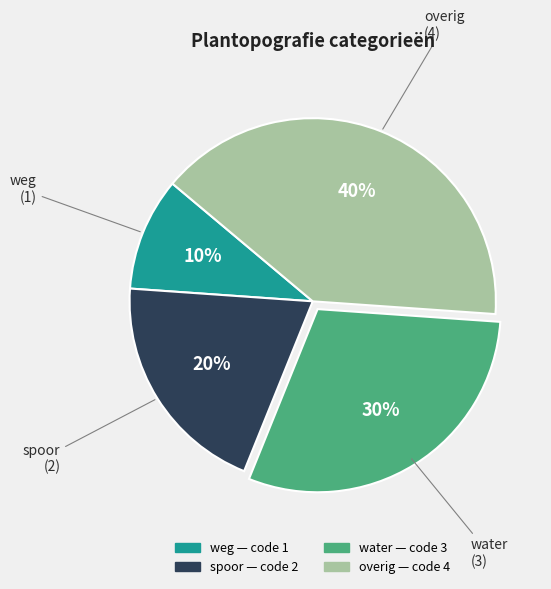

Is the sum of water and weg greater than half?

No